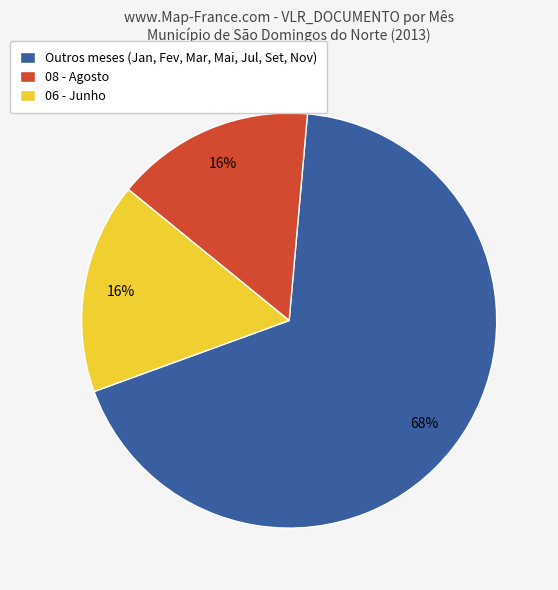

Do 08 - Agosto and 06 - Junho together represent more than half of the pie?

No